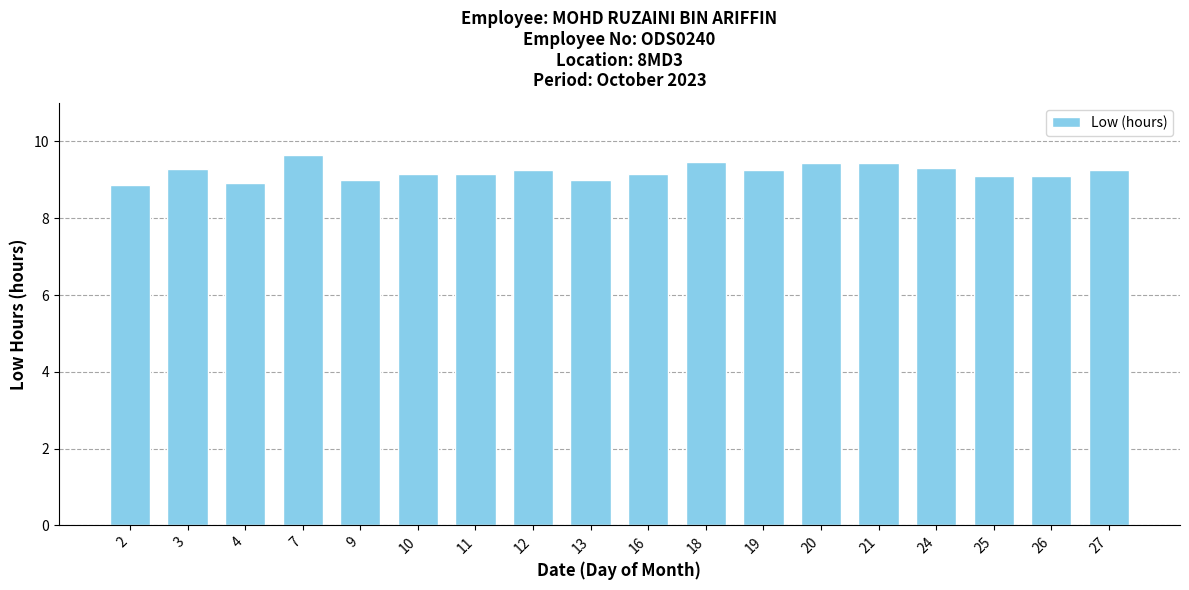

What is the ratio of the value at 19 to the value at 26?

1.0